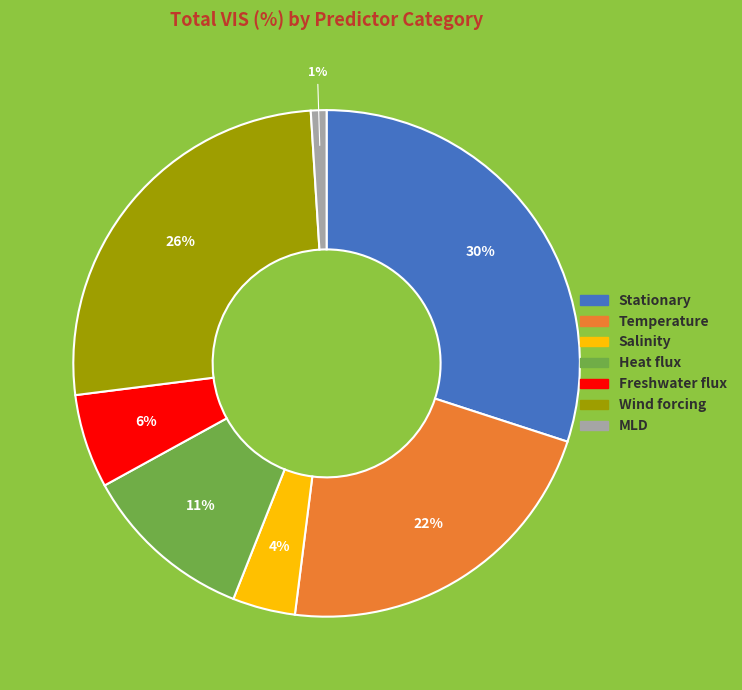

True or false: Heat flux accounts for 1% of the total.

False